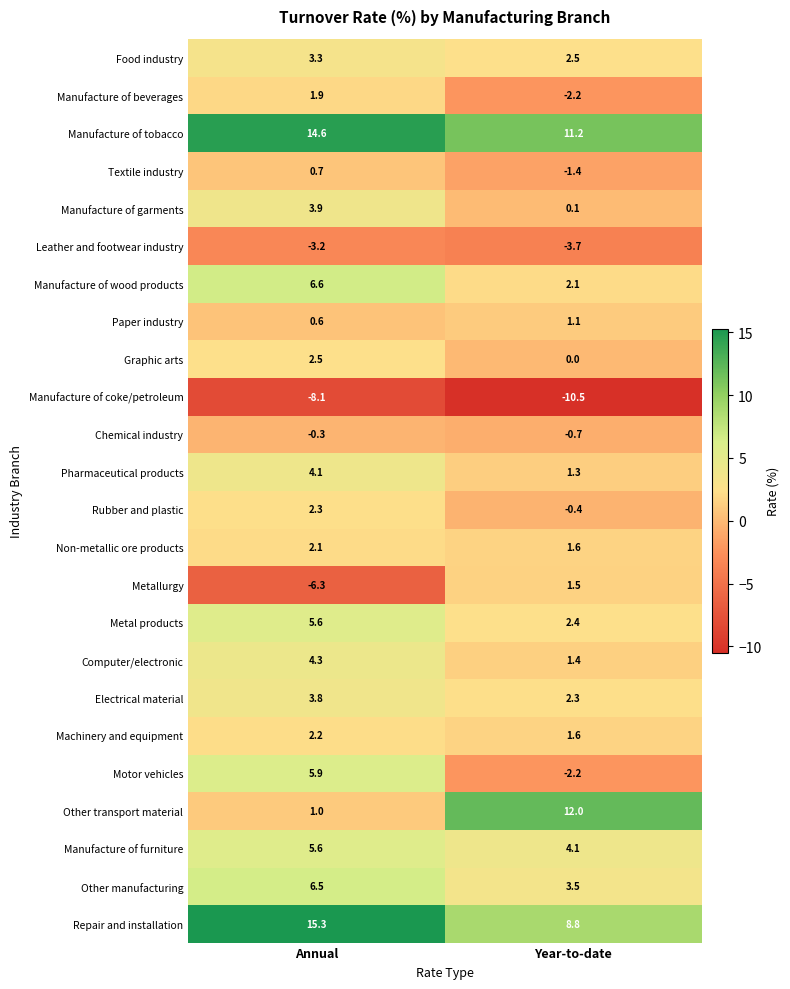

Is it true that Repair and installation equals 15.3 at Annual?

True